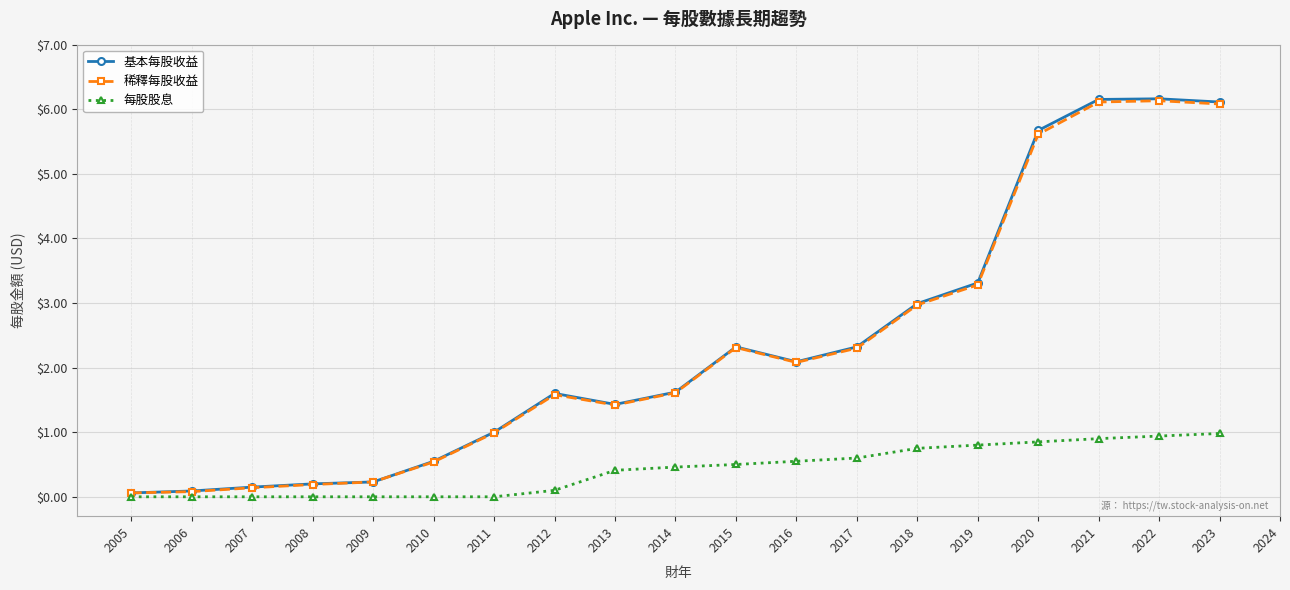

At how many categories does at least one series exceed 2?

9